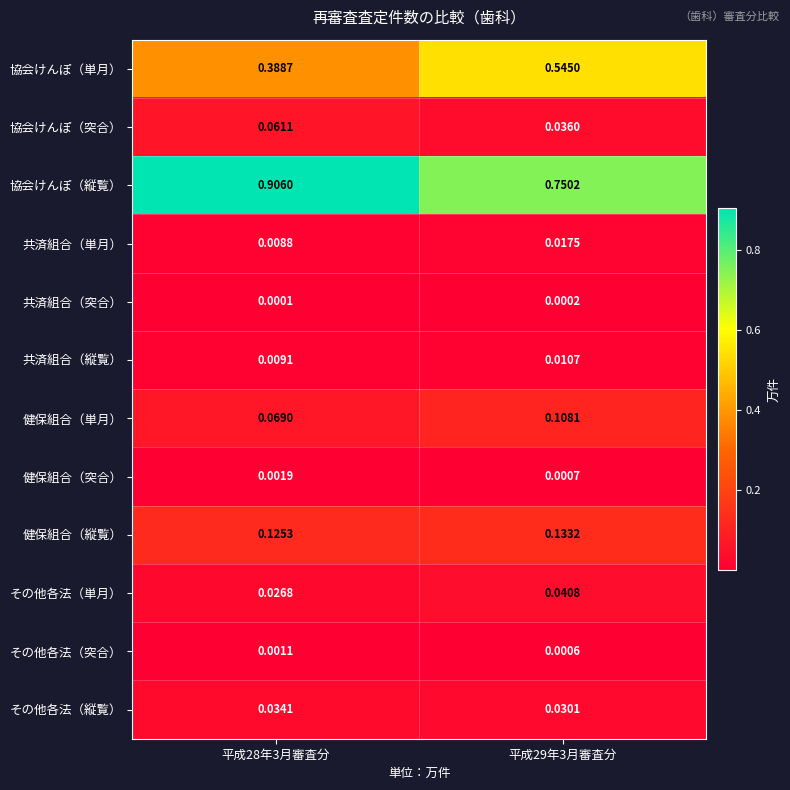

Which label corresponds to the smallest value in the chart?

平成28年3月審査分